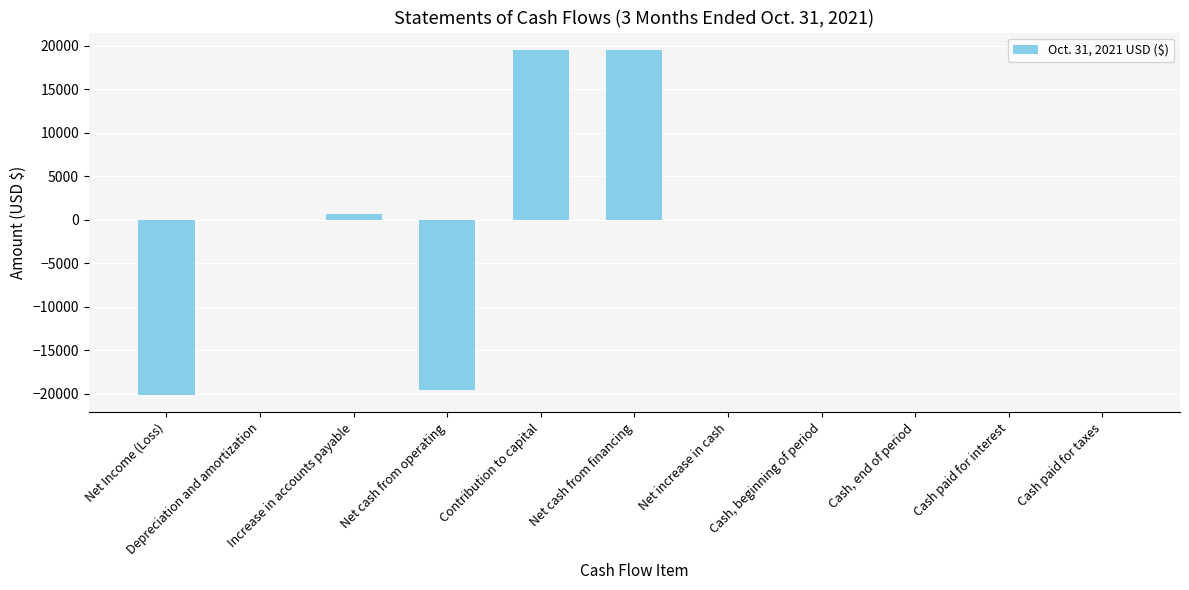

True or false: the data shows 0 at Cash, end of period.

True